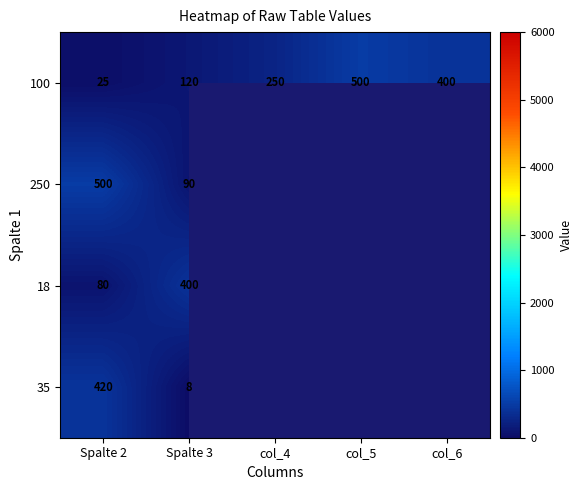

What is the spread (max minus min) of values at col_4?

250